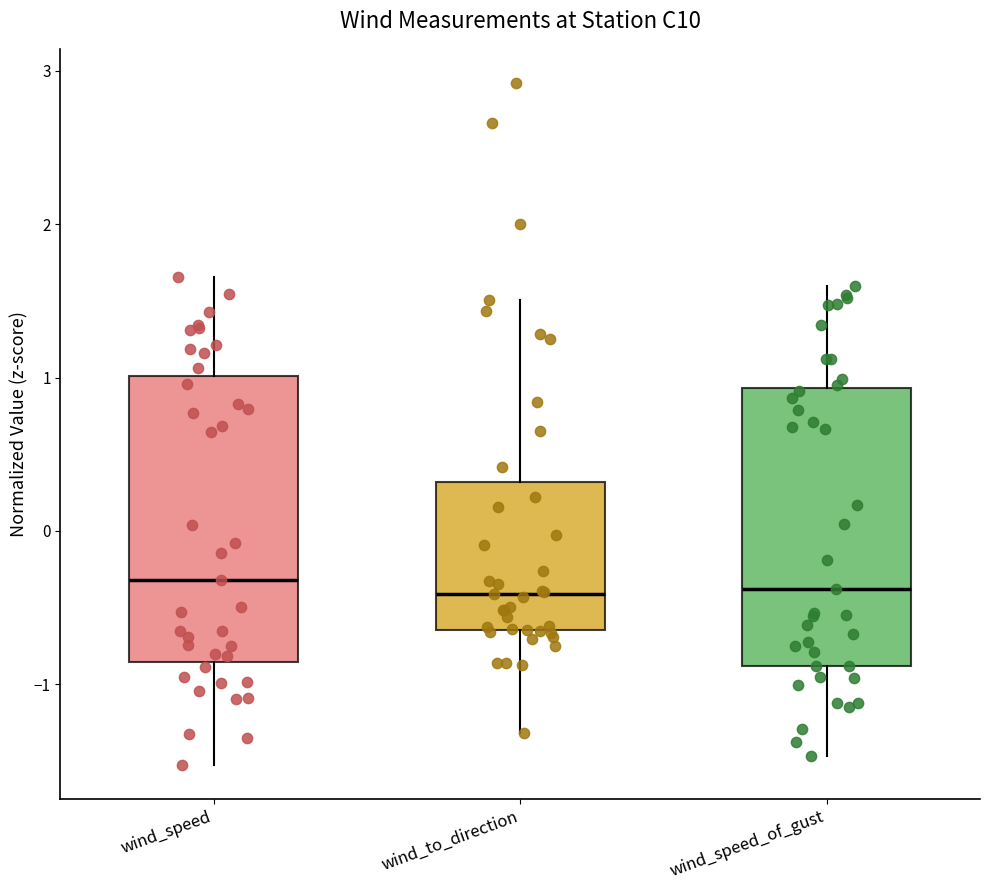

Reading left to right, transcribe this box plot: for each box, give where its median line is, the range the box spans, and where its two whiskers end, as read against the y-axis. The values are not printed on the chart, so give them approximately, as read against the axis.

wind_speed: median -0.3, box -0.9 to 1.0, whiskers -1.5 to 1.7
wind_to_direction: median -0.4, box -0.6 to 0.3, whiskers -1.3 to 1.5
wind_speed_of_gust: median -0.4, box -0.9 to 0.9, whiskers -1.5 to 1.6